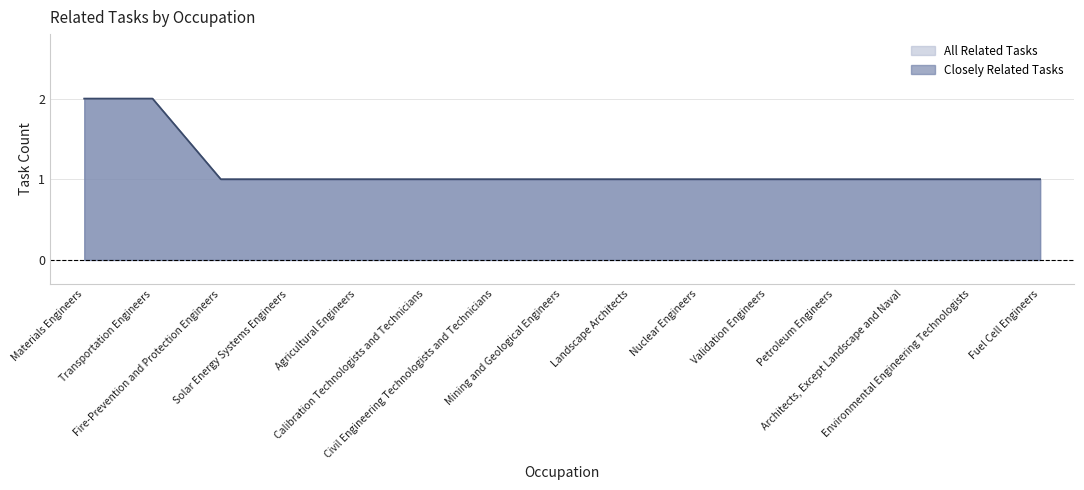

Between Civil Engineering Technologists and Technicians and Landscape Architects, which series saw the biggest shift?

All Related Tasks